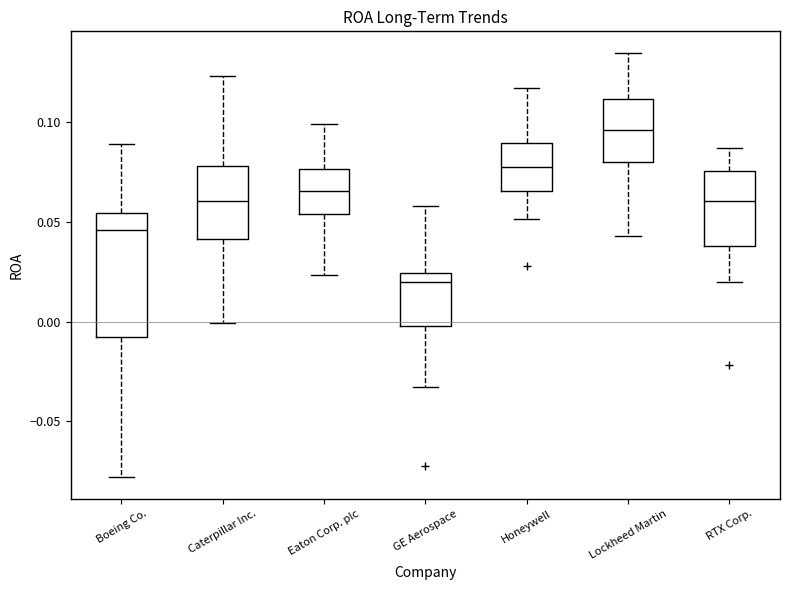

Comparing the boxes themselves (not the whiskers), which one is the tallest?

Boeing Co.